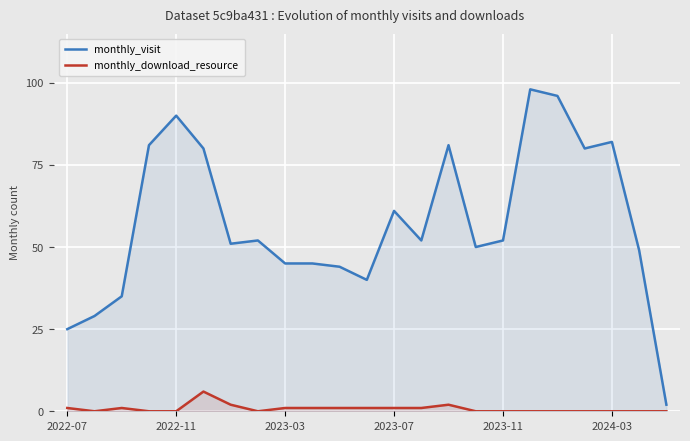

Does the chart display data point markers on the line(s)?

No